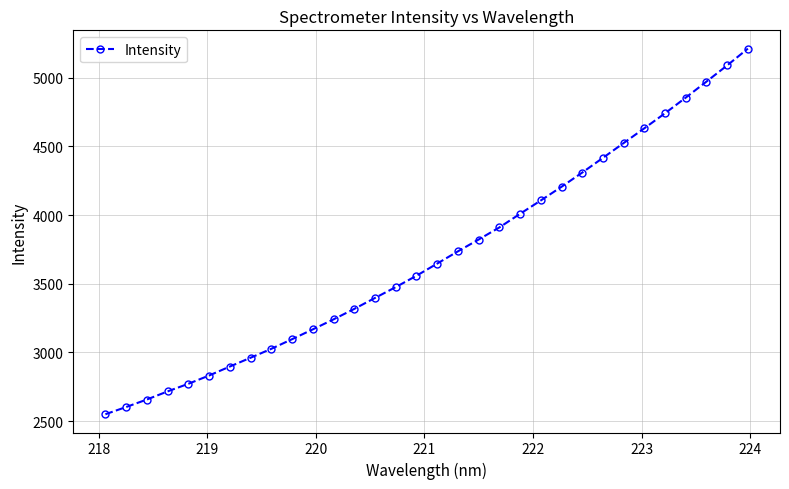

Reading left to right, list all the values displayed in this chart.

2550.2	2602.7	2657.4	2716.5	2771.9	2832.0	2897.5	2961.4	3026.5	3096.5	3168.0	3240.9	3317.0	3396.9	3475.6	3558.3	3646.9	3736.0	3821.9	3909.9	4009.2	4106.3	4205.8	4309.3	4416.4	4524.2	4631.8	4741.1	4854.9	4971.6	5089.4	5211.5